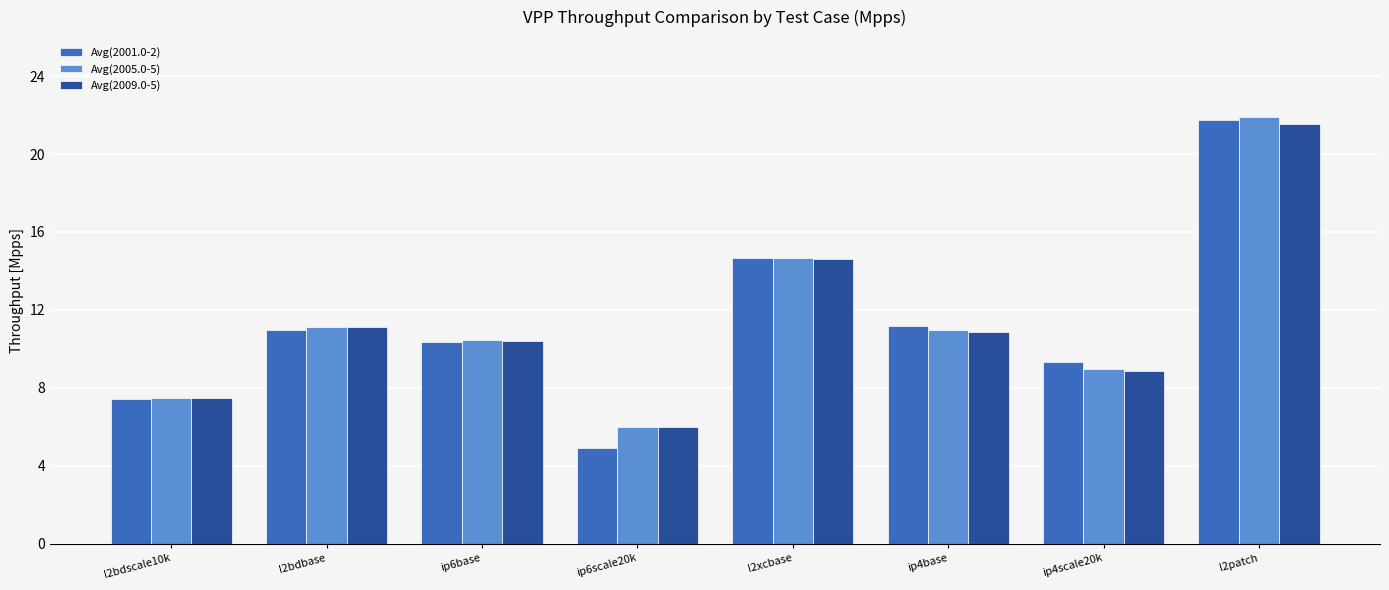

What is the label of the 7th bar from the right?

l2bdbase